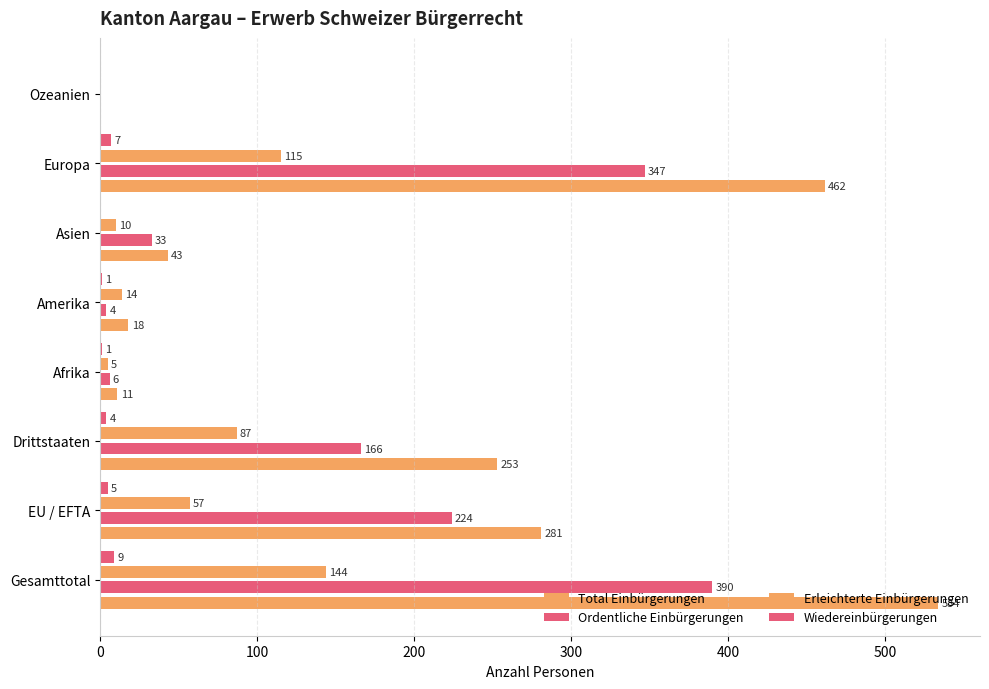

How many distinct data groups are displayed?

4